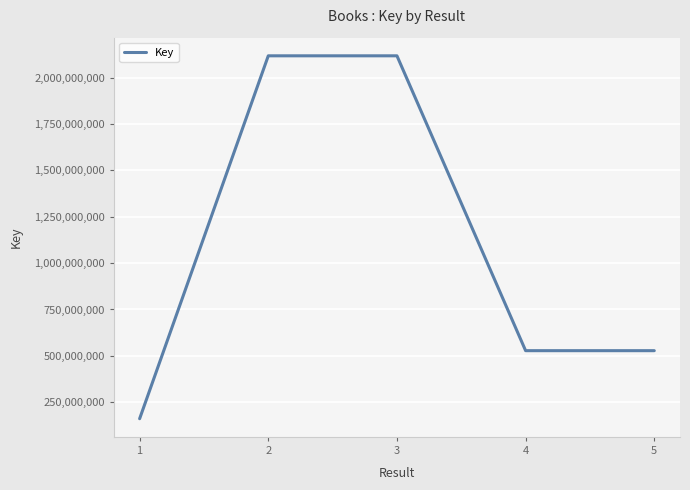

The value at 3 is 1189429266. True or false?

False